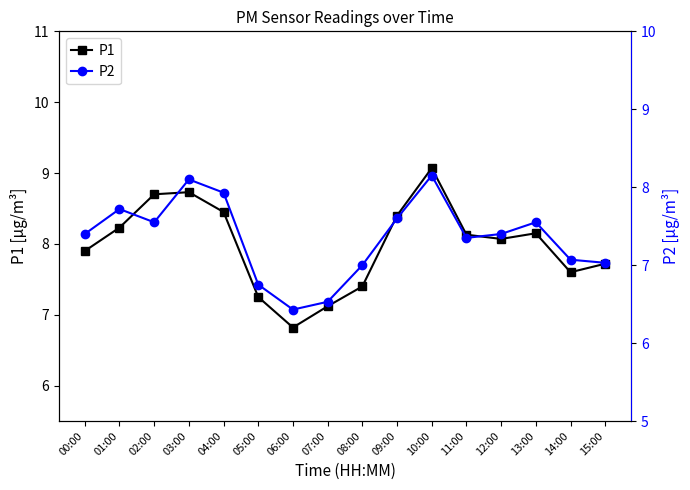

Where is the first local maximum for P2?

01:00